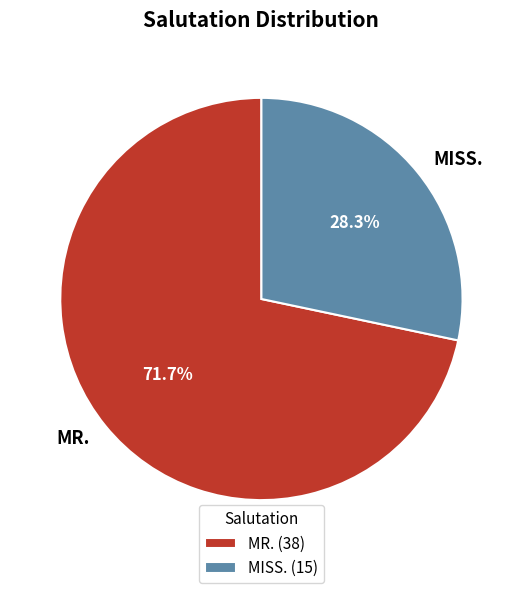

Between MR. and MISS., which is larger?

MR.